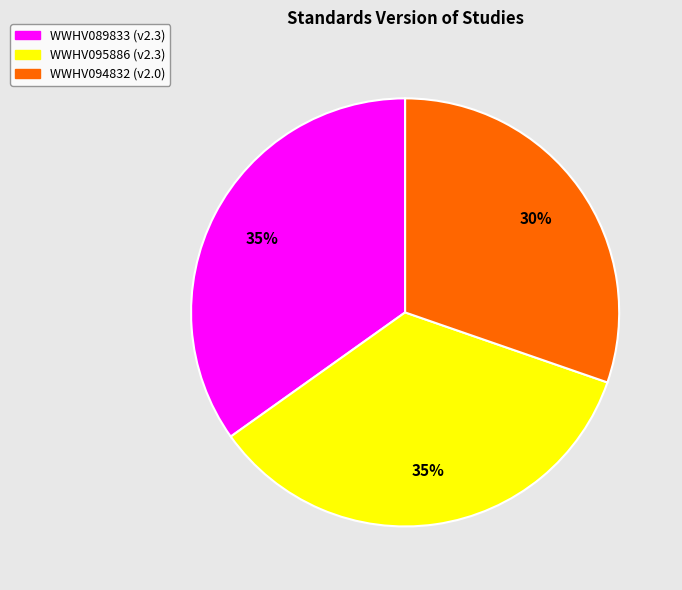

Which has a higher value, WWHV094832 or WWHV095886?

WWHV095886